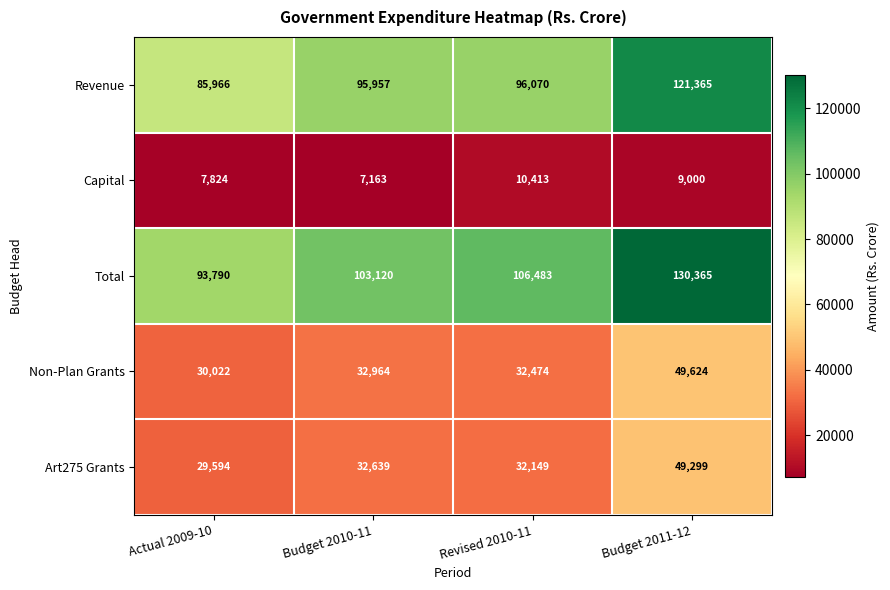

What is the difference between the maximum and second lowest values in the Revenue series?

25408